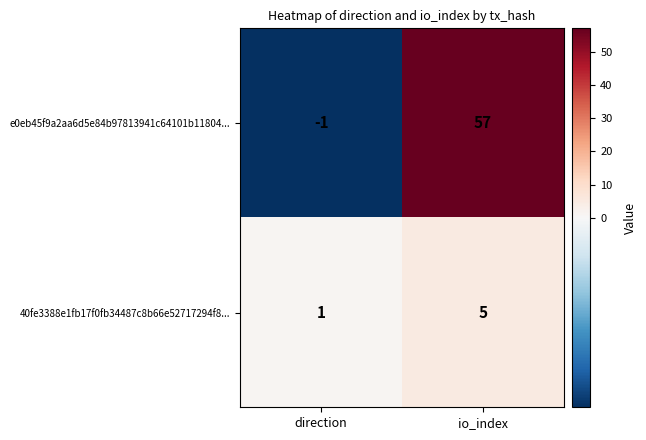

The value of e0eb45f9a2aa6d5e84b97813941c64101b11804... at direction is 0. True or false?

False